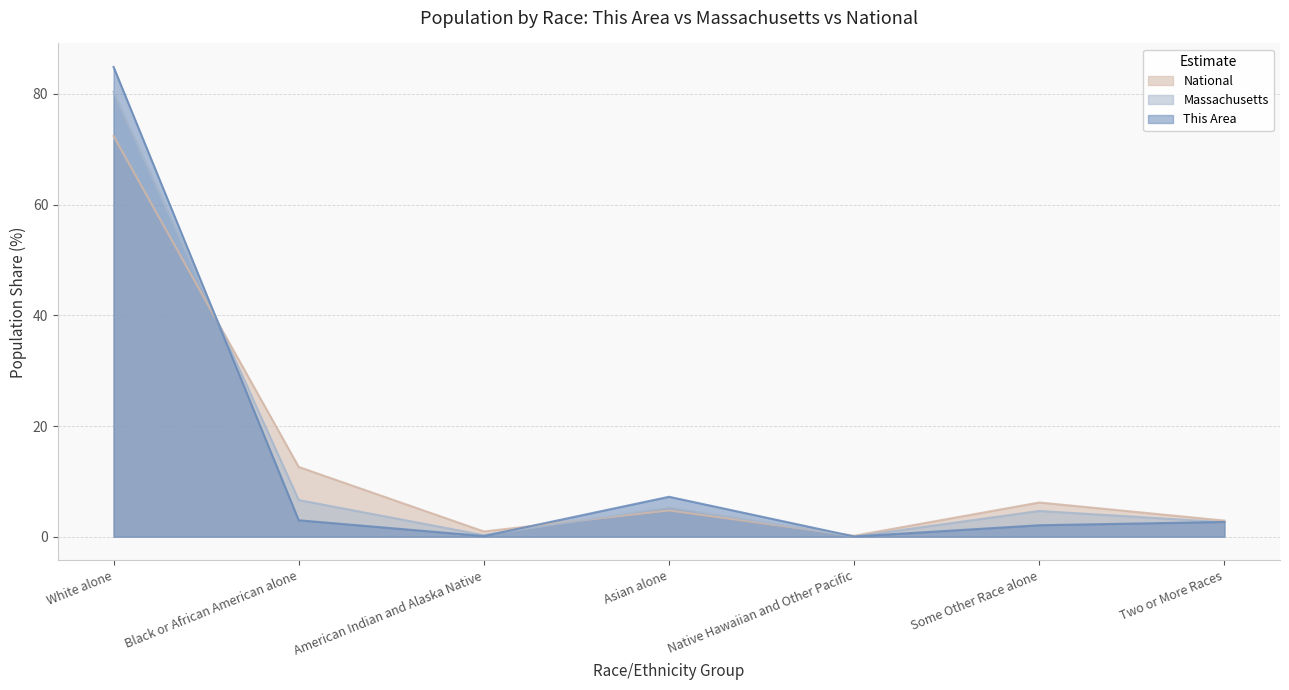

Rank the series at Two or More Races from lowest to highest value.

Massachusetts, This Area, National